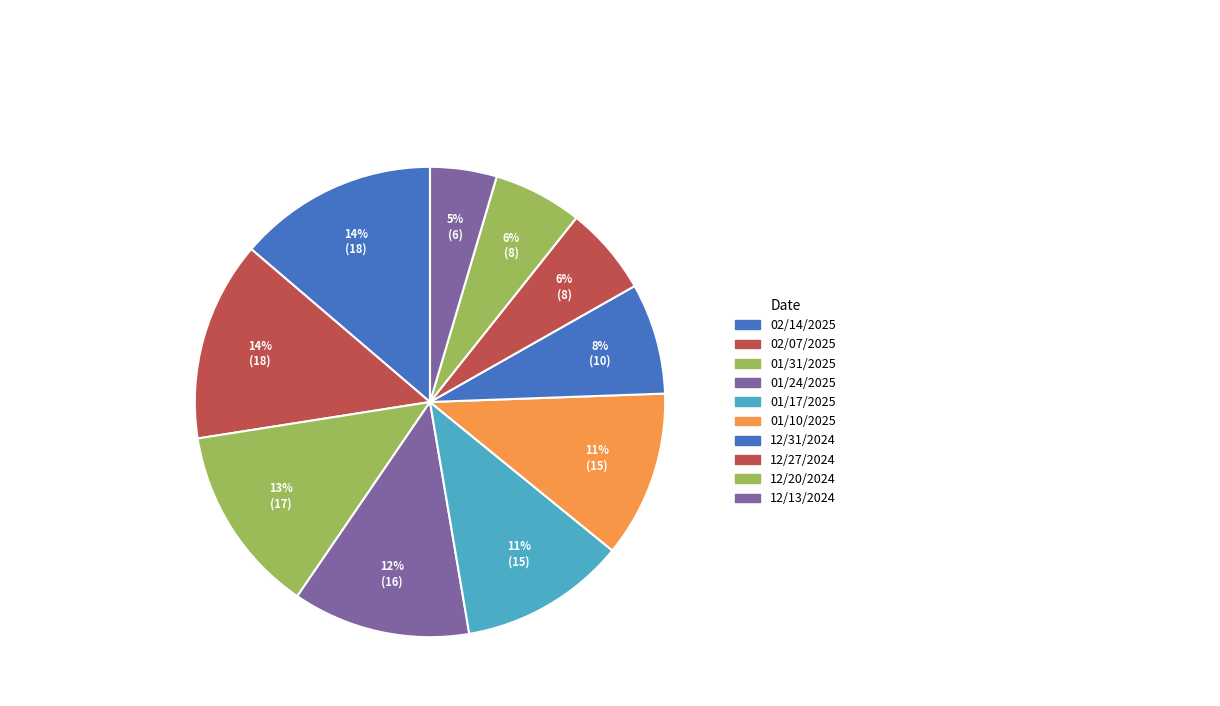

What percentage is the 01/17/2025 slice, to the nearest percent?

11%